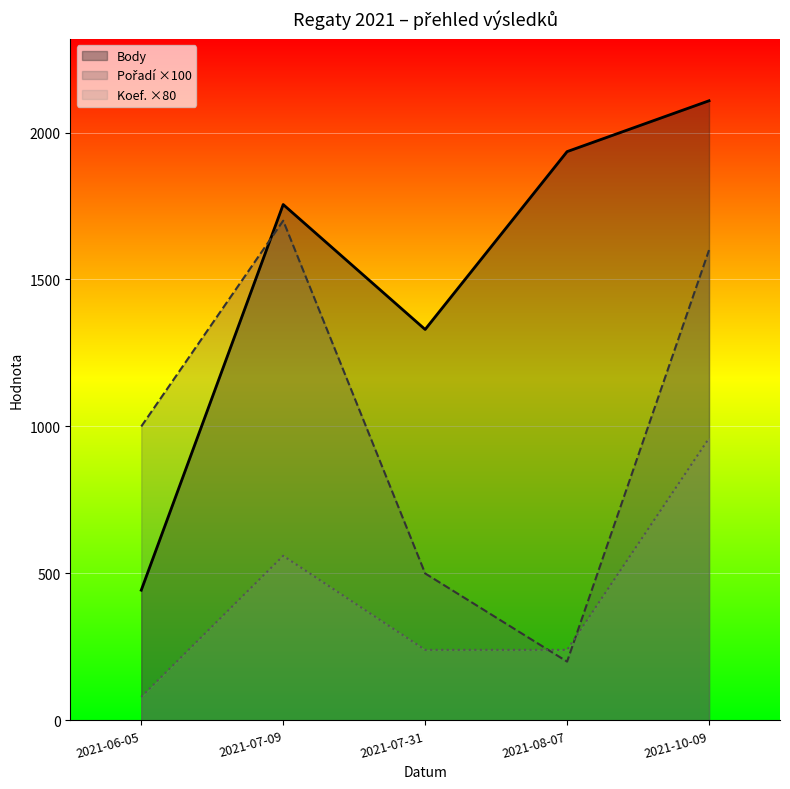

Reading right to left, transcribe all the data shown in this chart.

Body: 2021-10-09=2108	2021-08-07=1935	2021-07-31=1330	2021-07-09=1755	2021-06-05=443
Pořadí ×100: 2021-10-09=1600	2021-08-07=200	2021-07-31=500	2021-07-09=1700	2021-06-05=1000
Koef. ×80: 2021-10-09=960	2021-08-07=240	2021-07-31=240	2021-07-09=560	2021-06-05=80